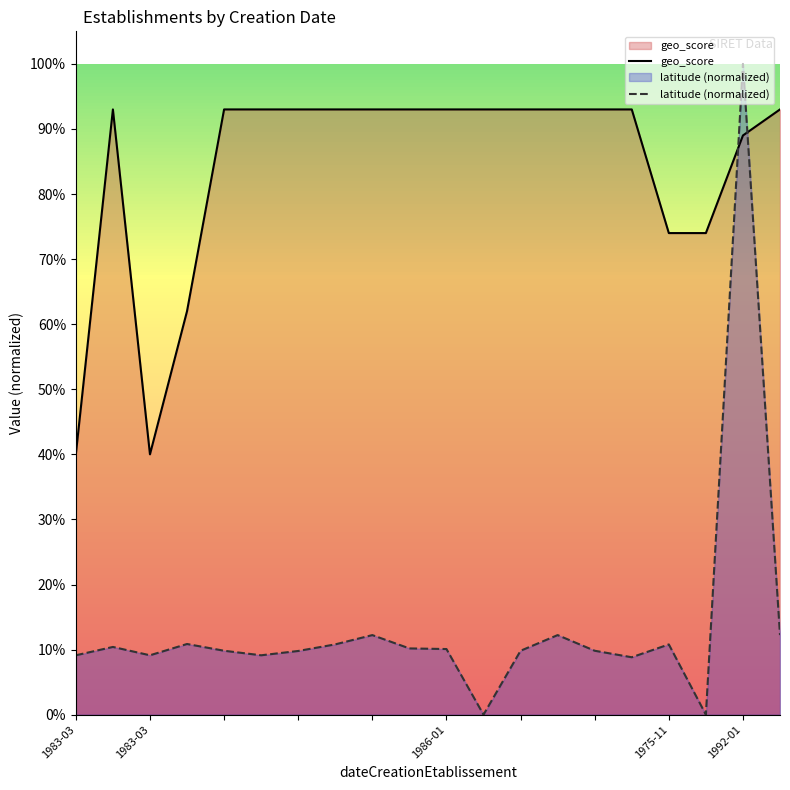

What is the total value across all series at 13?

1.1